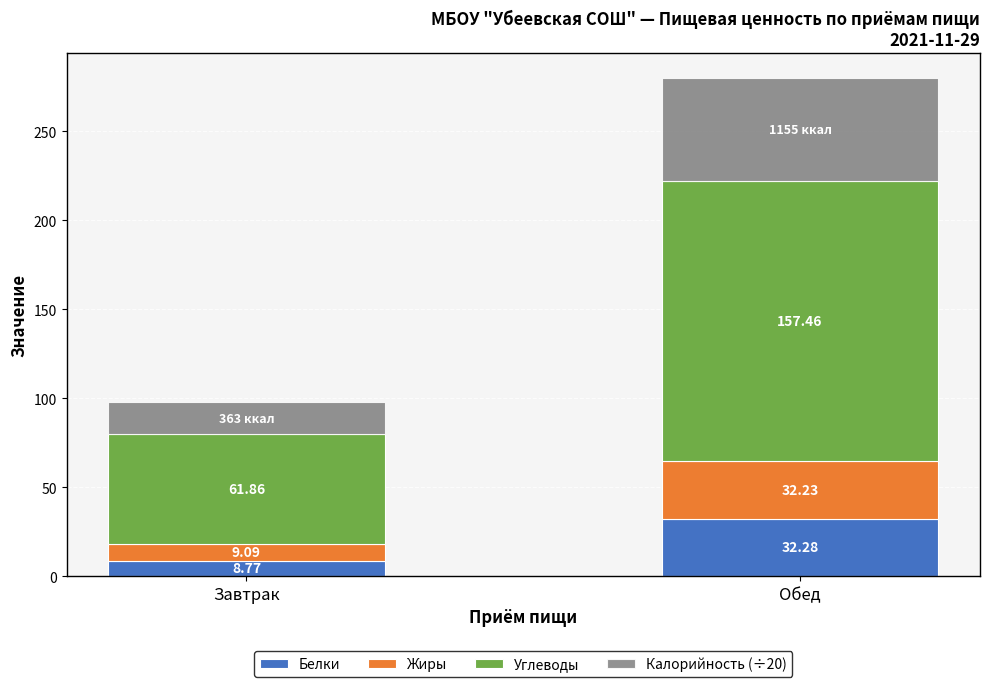

At which category is the sum across all series the highest?

Обед